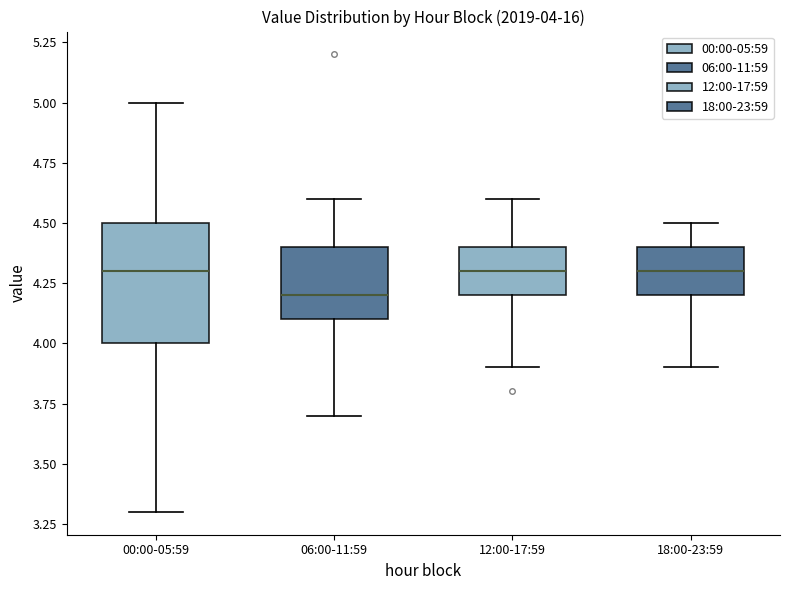

Which box has the lowest median line?

06:00-11:59